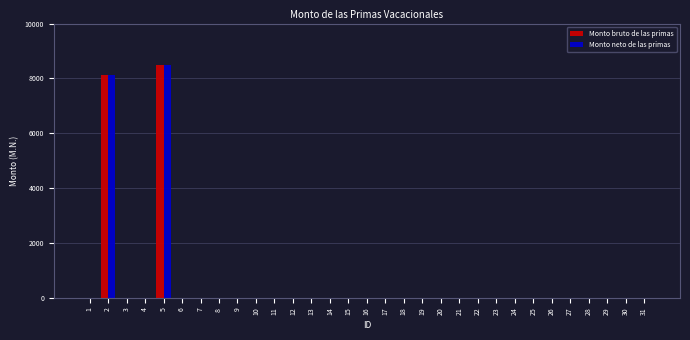

What is the approximate value of Monto neto de las primas at 2?

8134.1